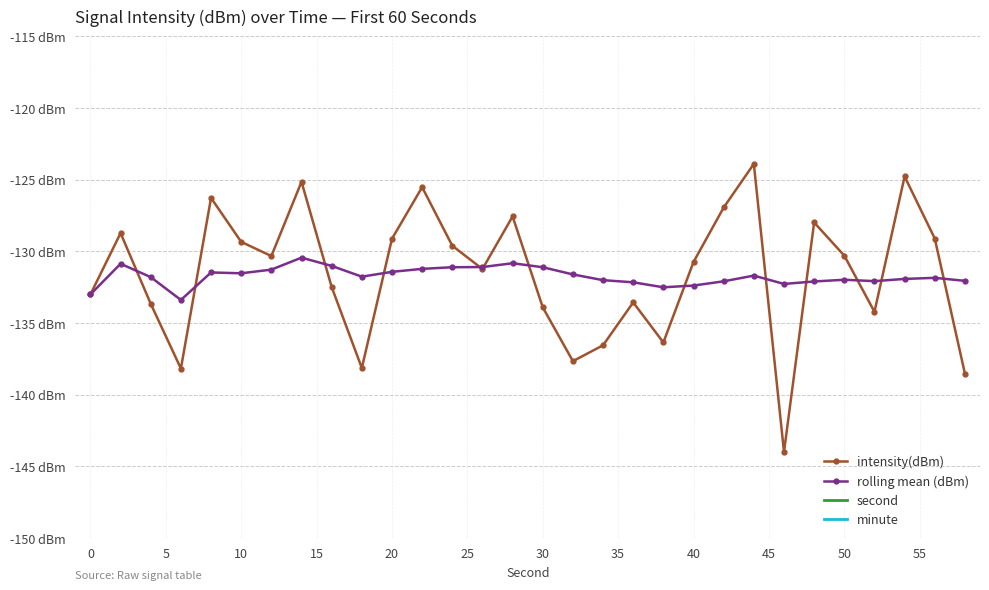

What is the minimum value shown in the chart?

-144.0